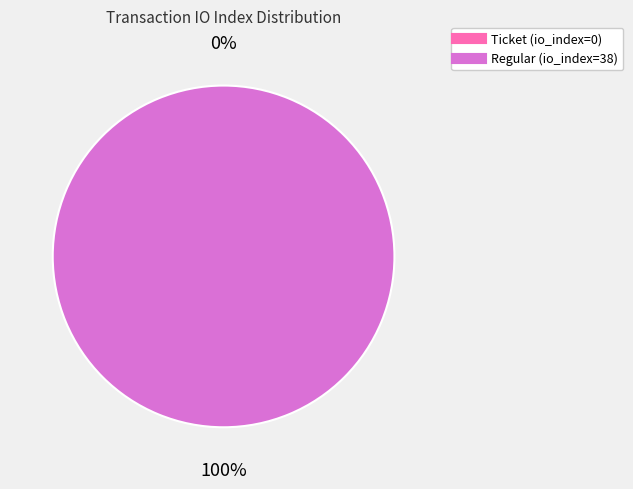

Is it true that Regular (io_index=38) is 99% of the pie?

False